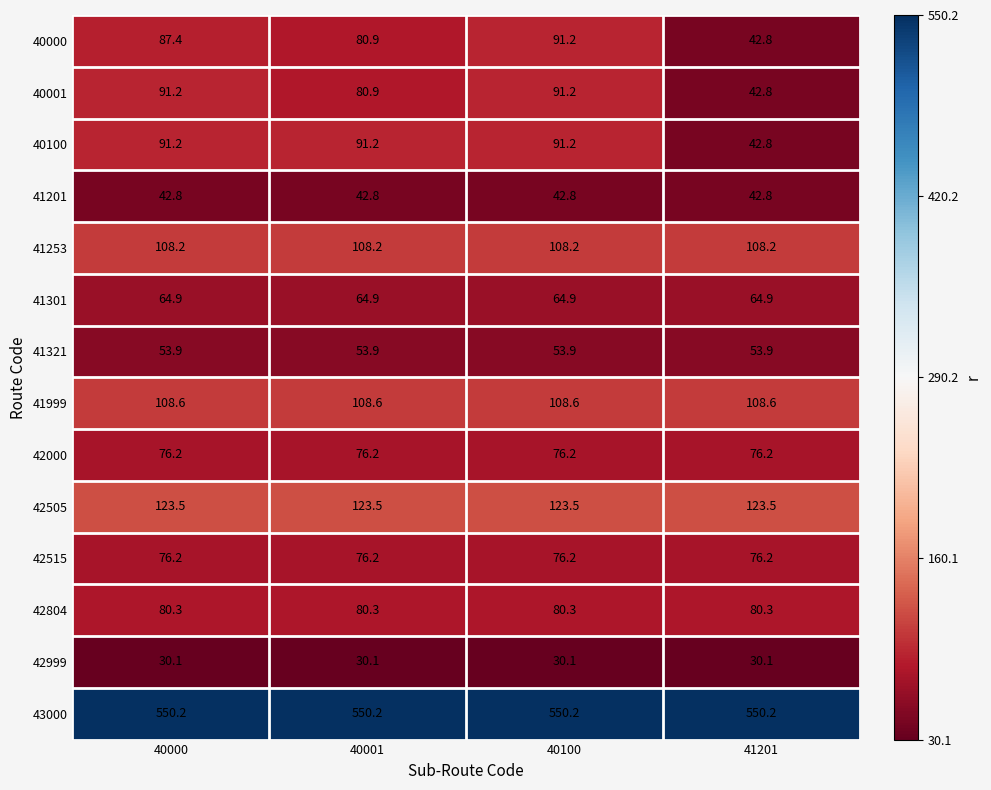

What is the sum of the 41321 values at 41201 and 40001?

107.8